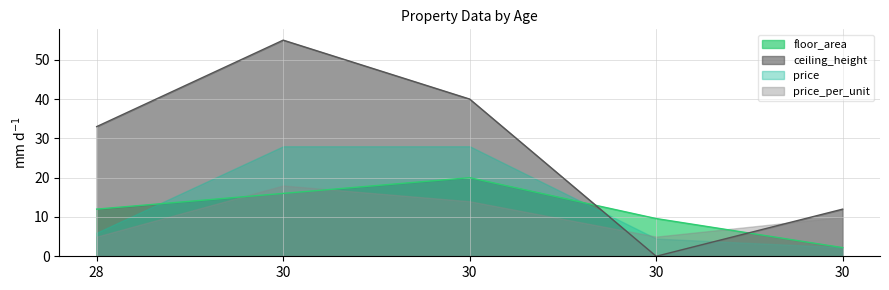

Read the floor_area value at 28.

12.0